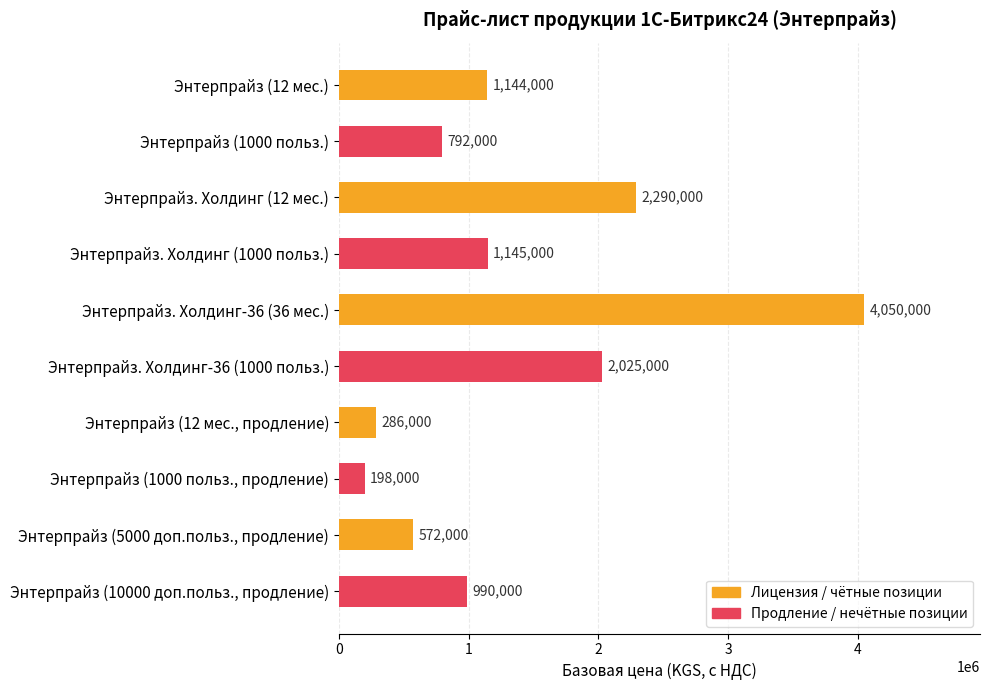

Are the bars grouped side by side (vs. stacked)?

No